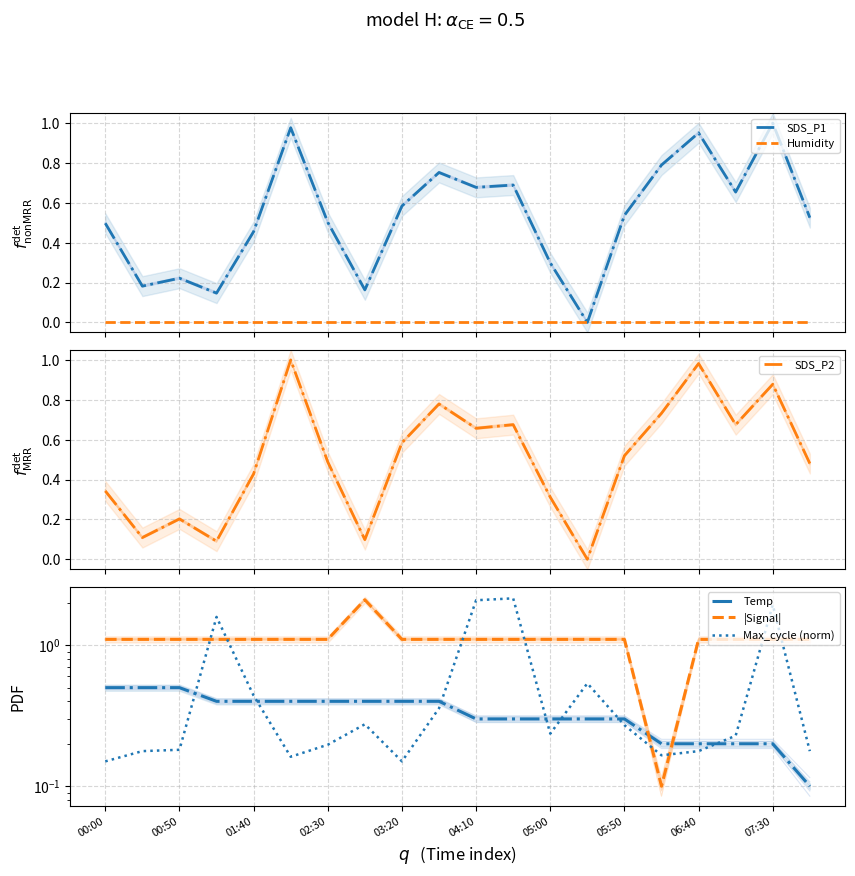

What is the value of the SDS_P1 point at the 11th from the left?

0.7